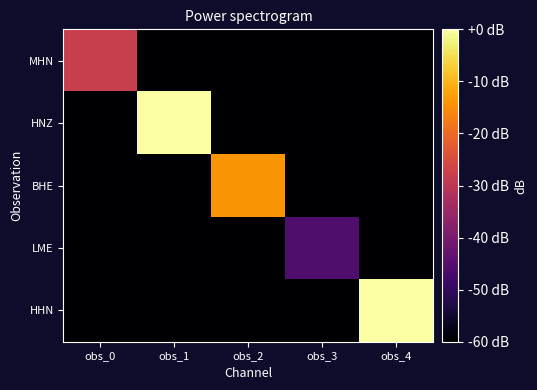

What is the difference between the highest and lowest values at obs_1?

144.8